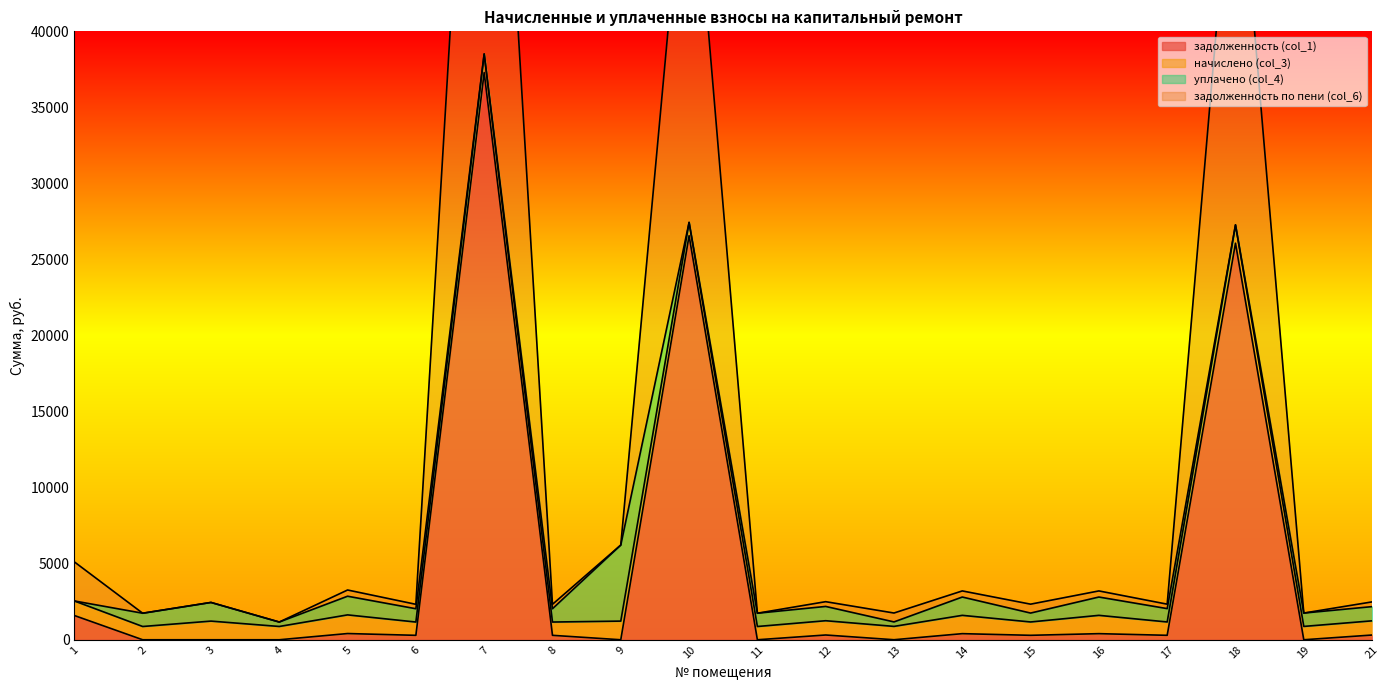

True or false: задолженность по пени (col_6) and задолженность (col_1) cross at least once.

False